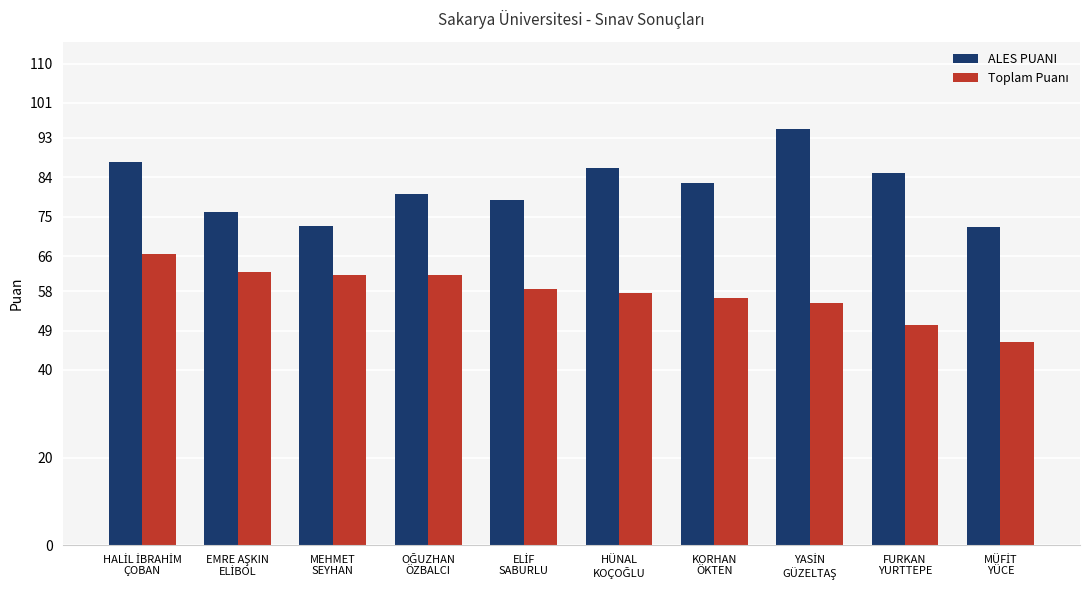

Which series has the largest total across all categories?

ALES PUANI